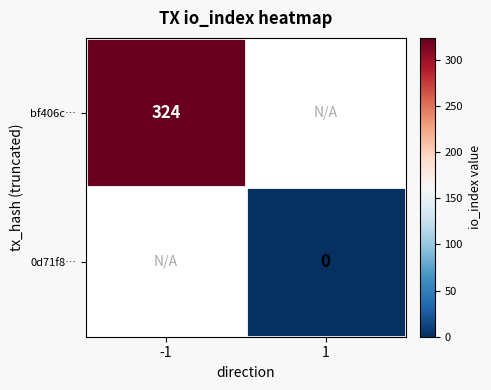

At how many categories does at least one series exceed 178?

1